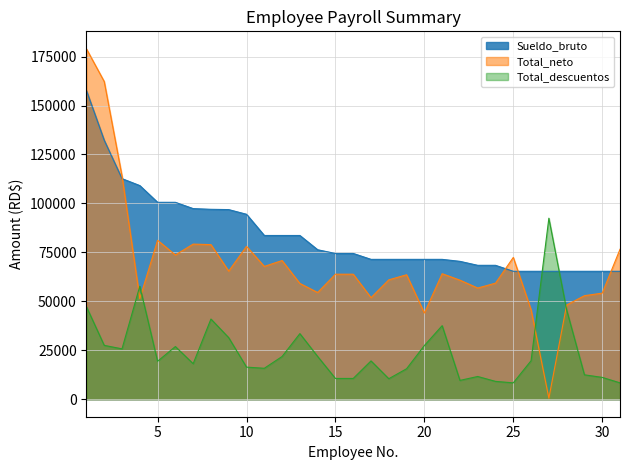

Is it true that Total_descuentos equals 11149.8 at 30?

True